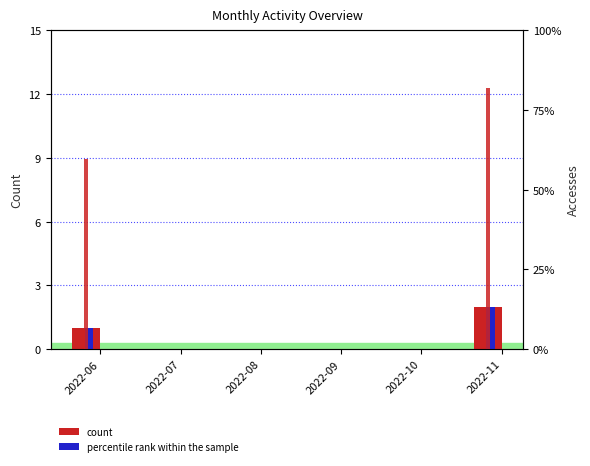

What is the sum of the Activity Days values at 2022-11 and 2022-07?

2